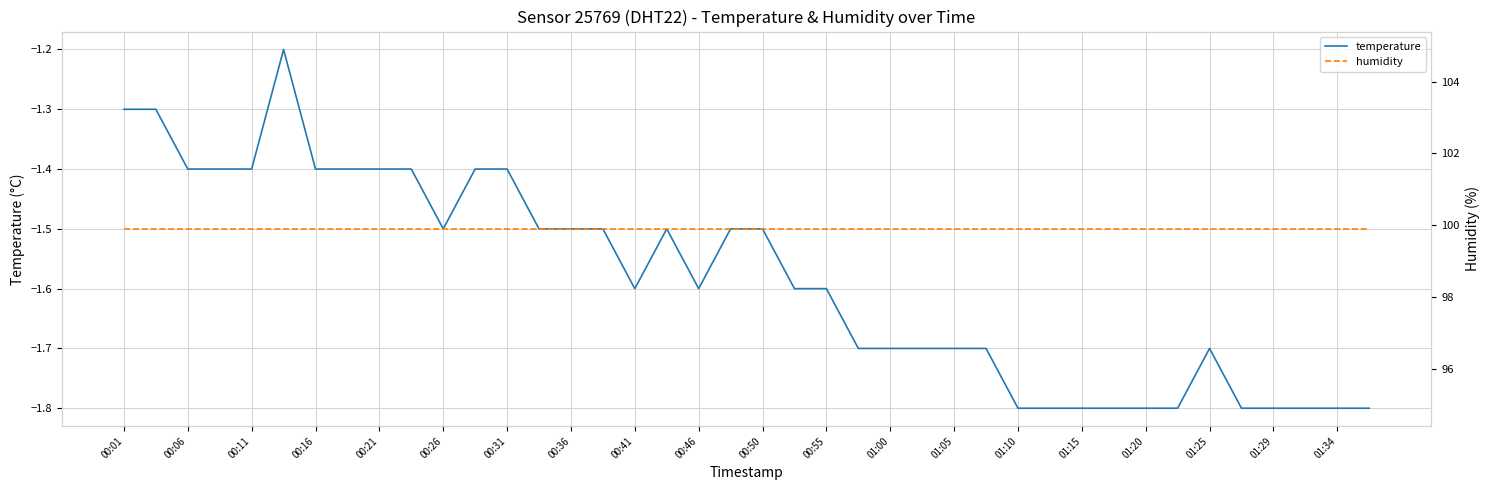

List the series in order of their overall mean, lowest first.

temperature, humidity